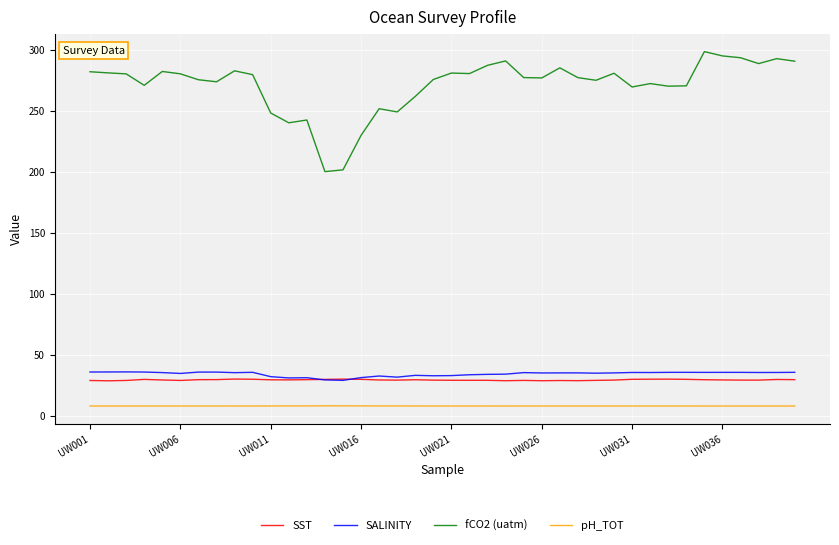

What is the minimum value for SALINITY?

29.1